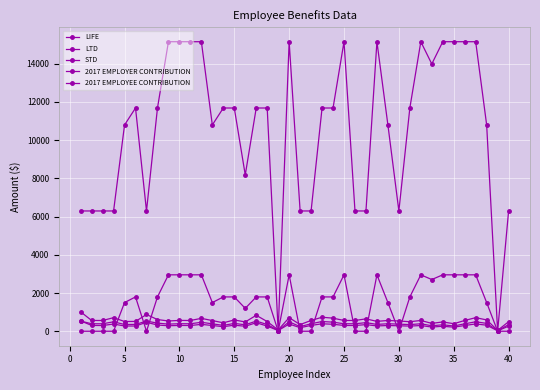

Does the chart have visible grid lines?

Yes